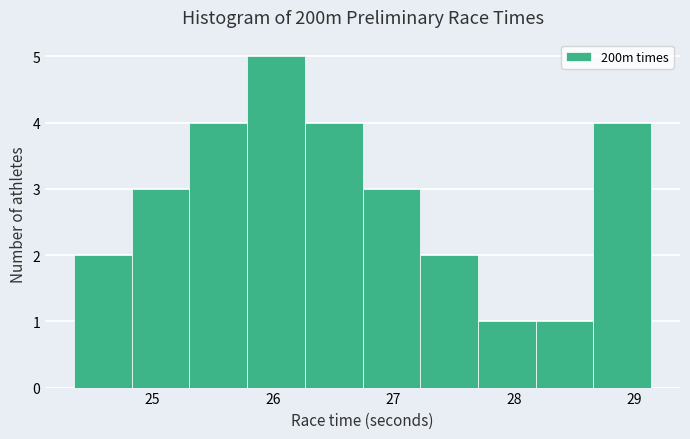

What is the height of the bar covering 27.7 to 28.2 on the x-axis? Neither the bar edges nor the heights are printed on the chart, so give them approximately, as read against the axes.

1